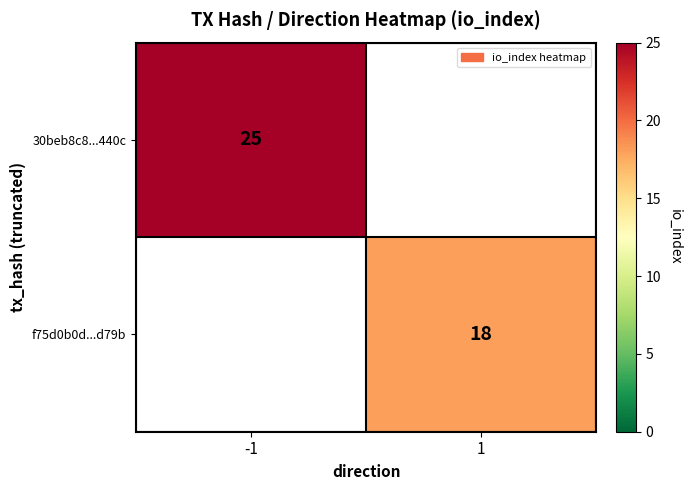

What is the greatest value displayed?

25.0